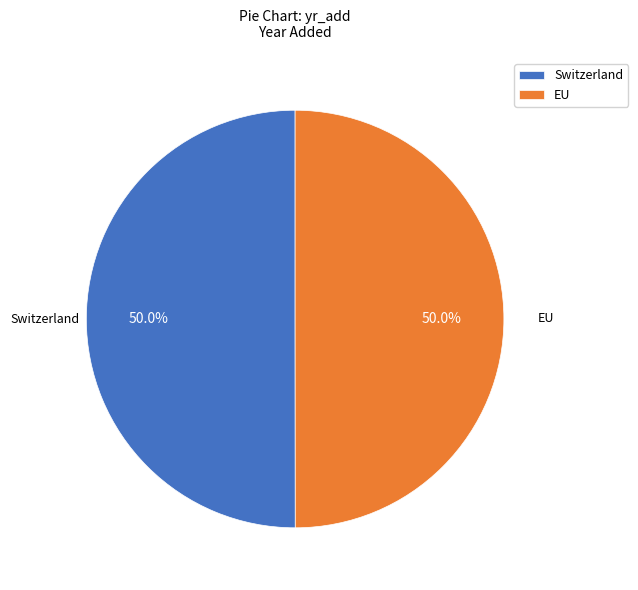

Approximately how many times larger is the value at EU compared to Switzerland?

1.0